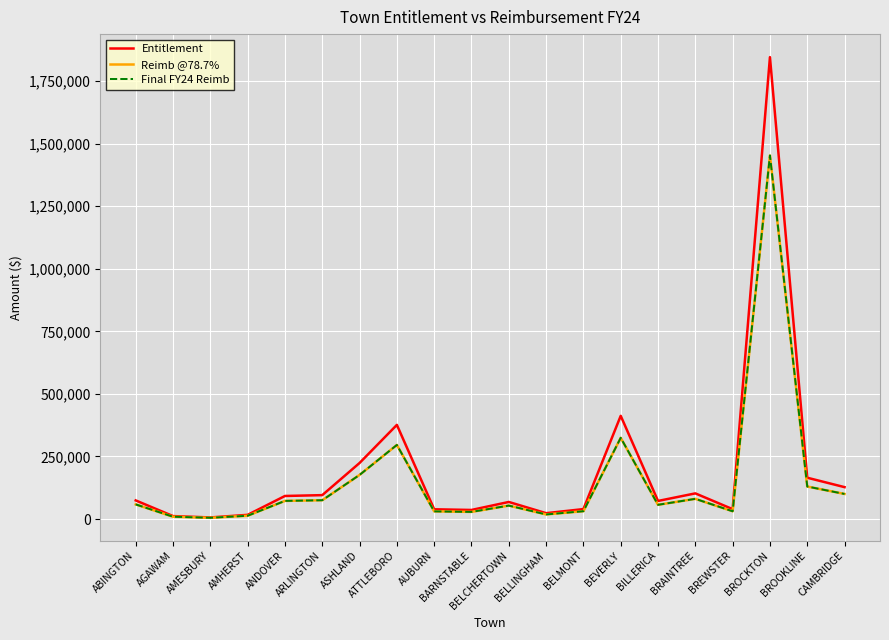

Which series has the largest total across all categories?

Entitlement